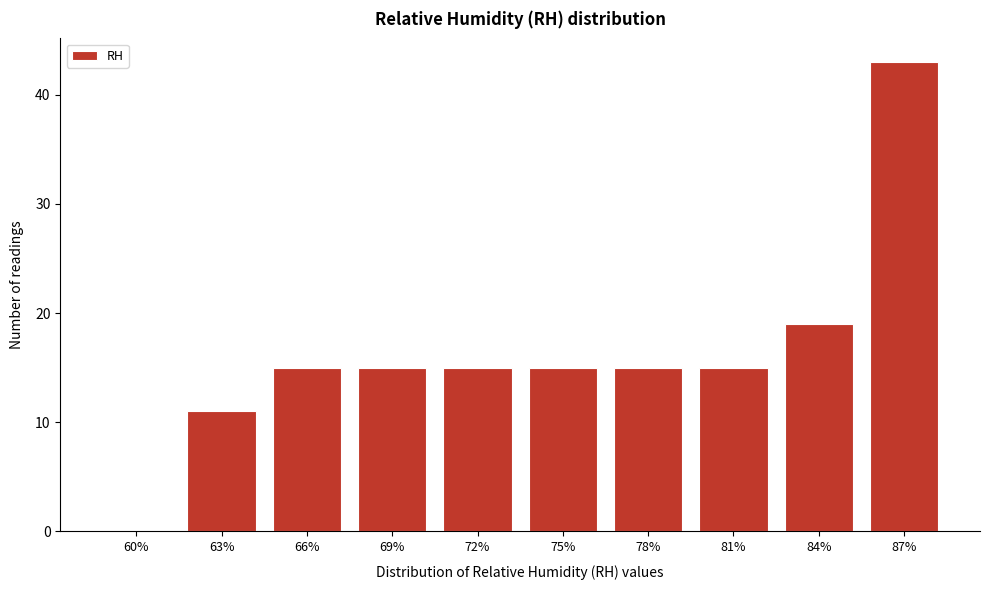

Reading left to right, what are all the values shown in this chart?

60%=0	63%=11	66%=15	69%=15	72%=15	75%=15	78%=15	81%=15	84%=19	87%=43